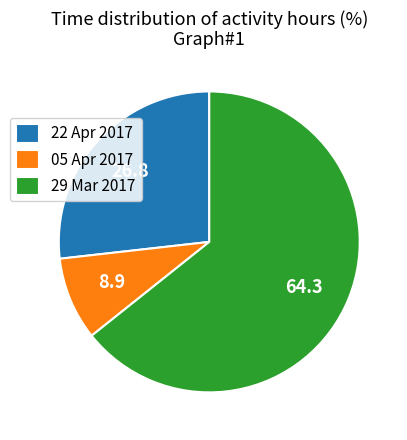

True or false: 22 Apr 2017 accounts for 27% of the total.

True